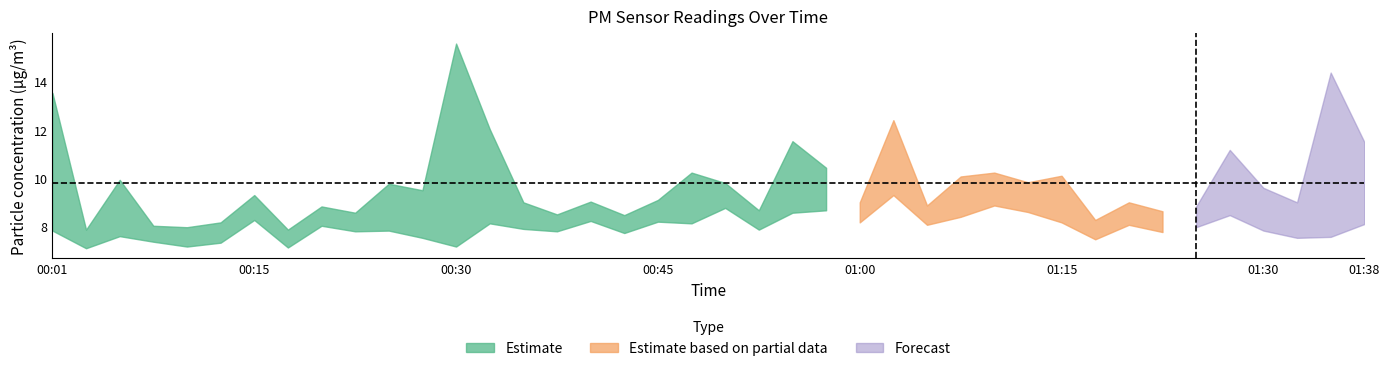

What is the sum of the P2 values at 00:38 and 01:17?

15.3